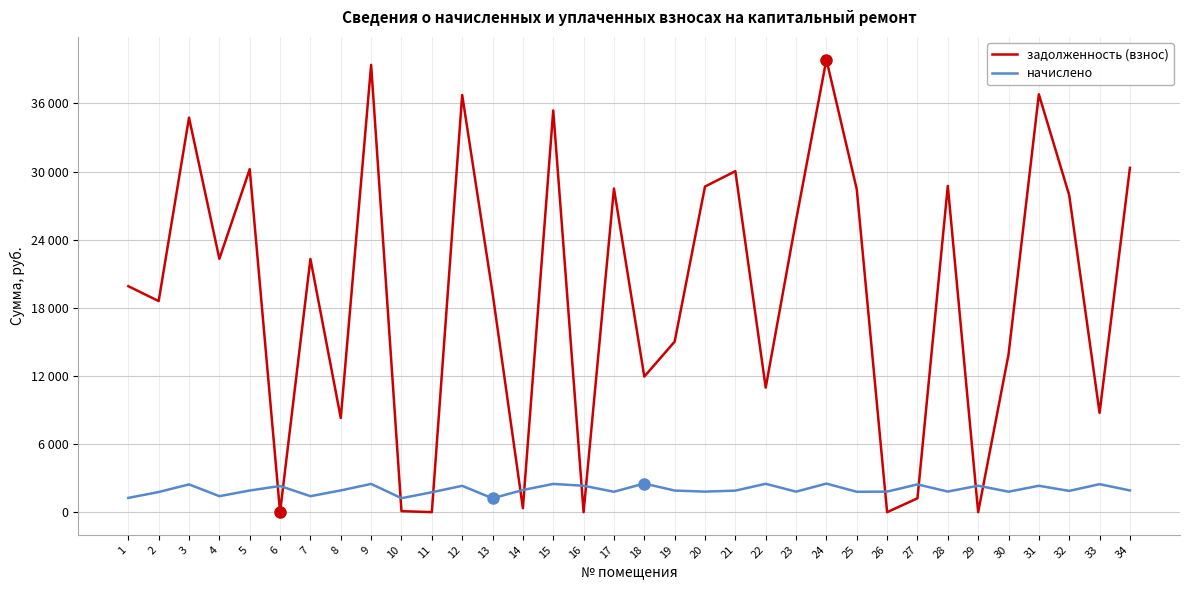

What are all the series names shown in the legend?

задолженность (взнос), начислено